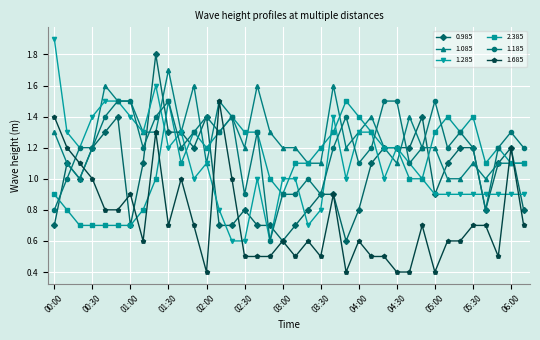

At how many categories does at least one series exceed 0?

38